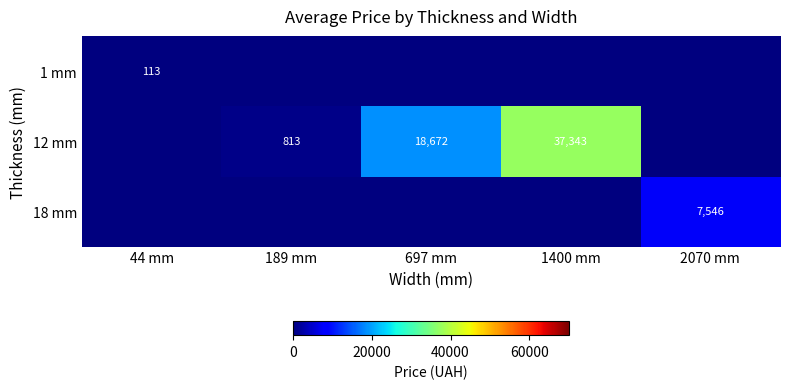

The value of 18 mm at 2070 mm is 7546. True or false?

True